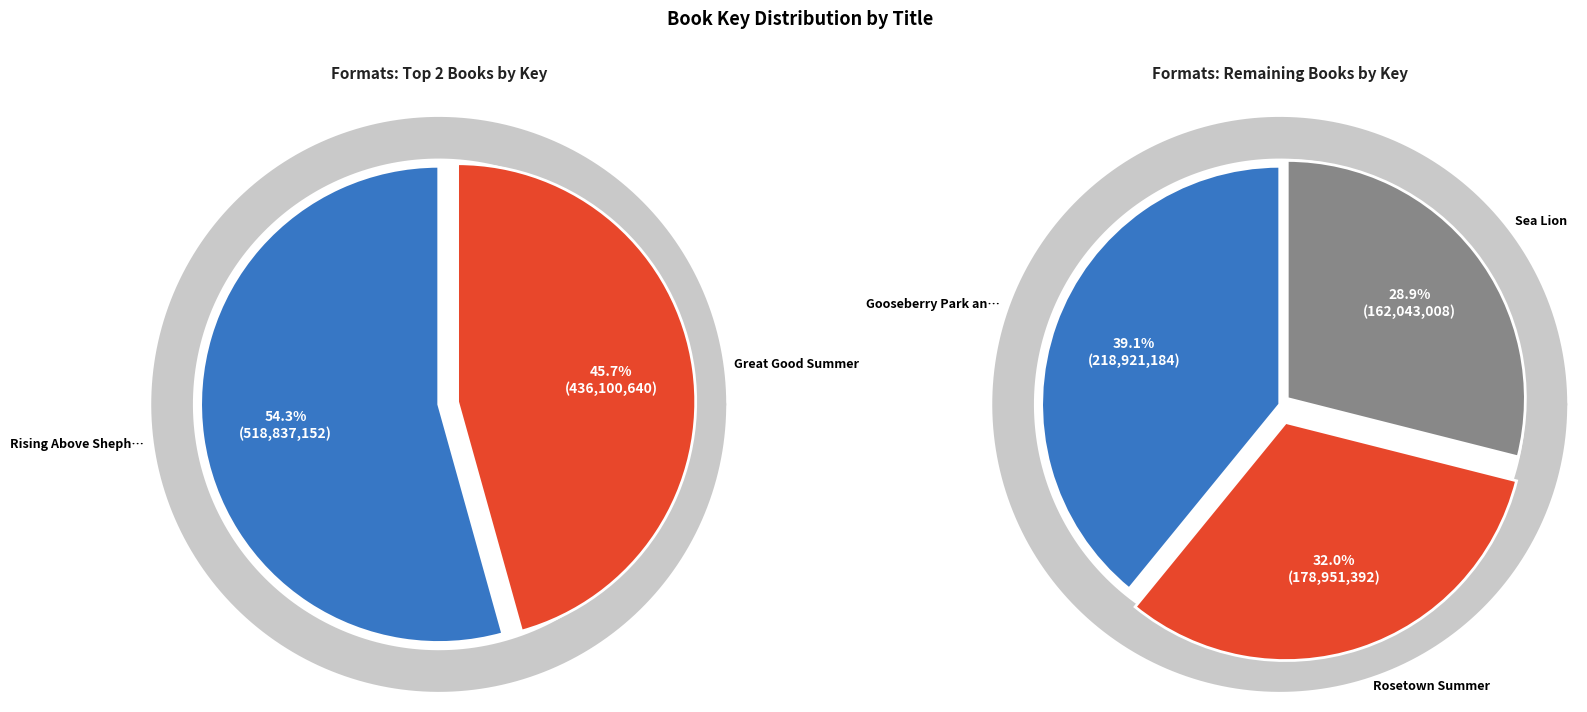

Which slice is the largest?

Rising Above Shepherdsville